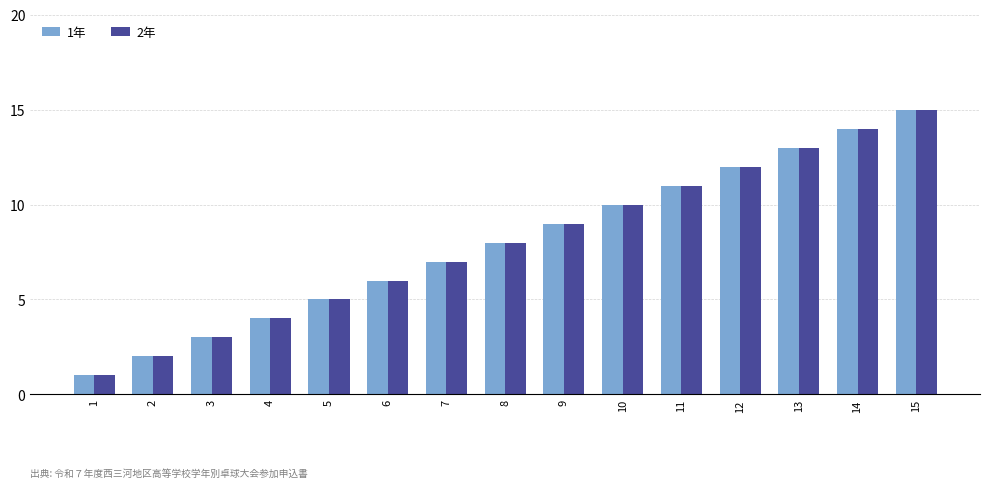

What is the smallest value displayed?

1